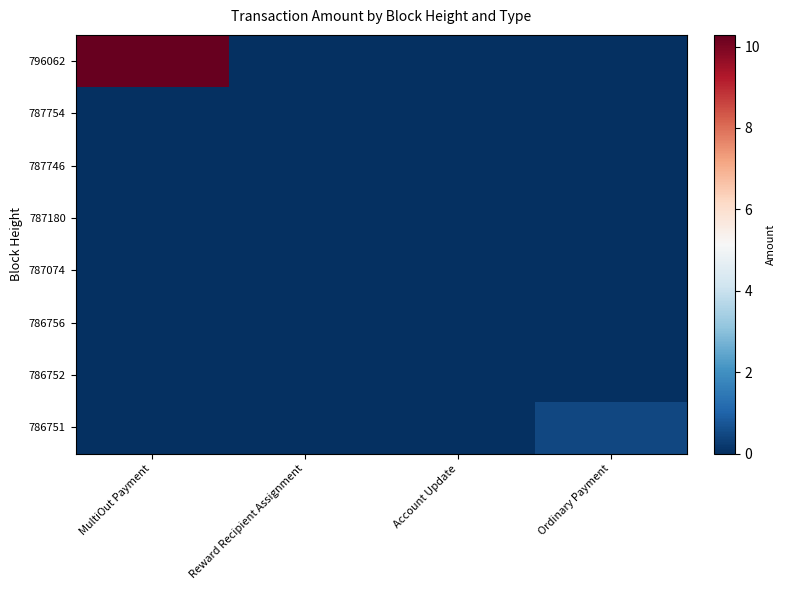

Which series has the largest total across all categories?

796062